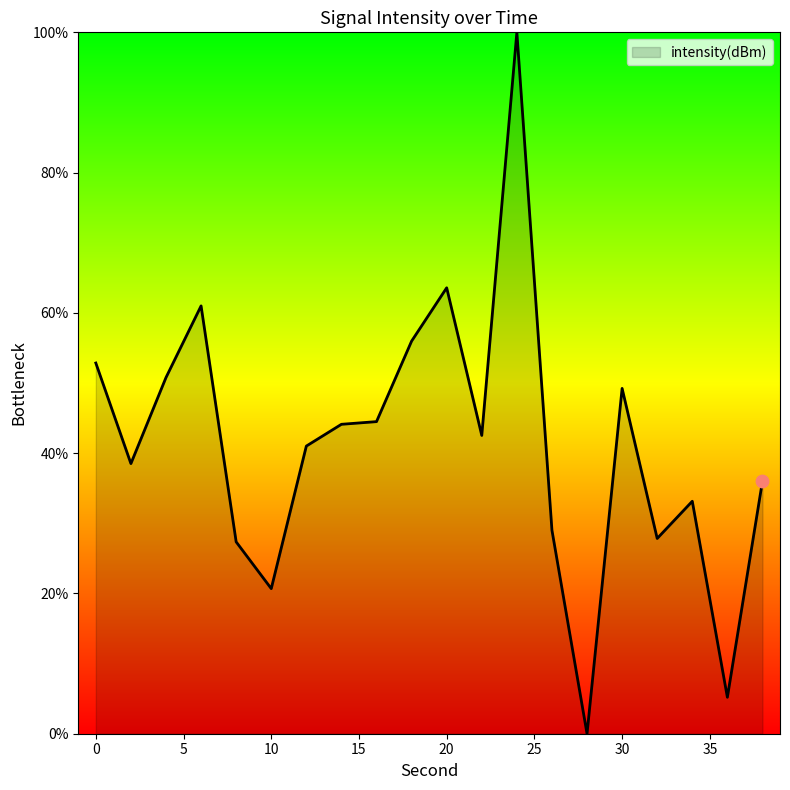

What is the greatest value displayed?

100.0